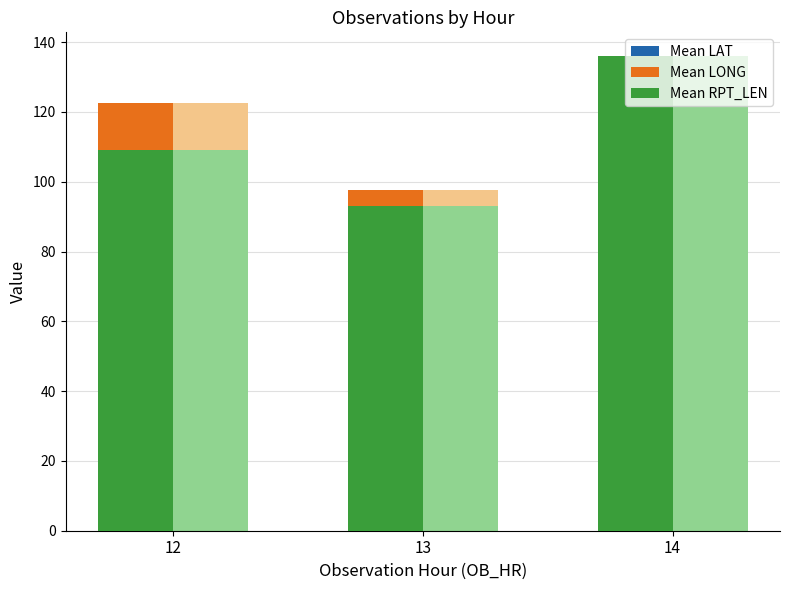

Reading right to left, transcribe all the data shown in this chart.

Mean LAT: 14=41.7	13=40.3	12=38.3
Mean LONG: 14=87.4	13=97.7	12=122.6
Mean RPT_LEN: 14=136.0	13=93.0	12=108.9